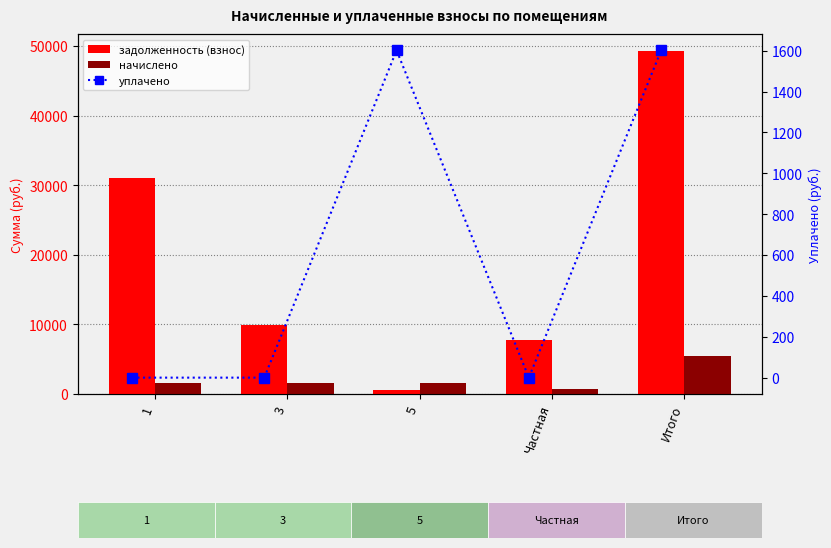

What is the difference between the maximum and minimum values in the уплачено series?

1602.0